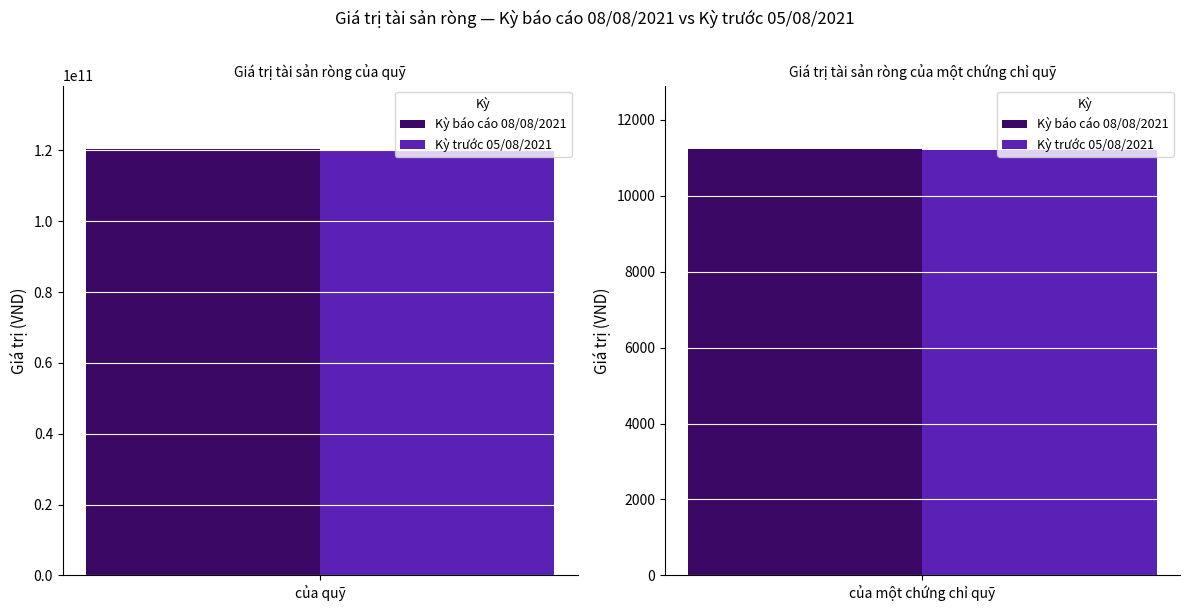

How many bars are there in each group?

2